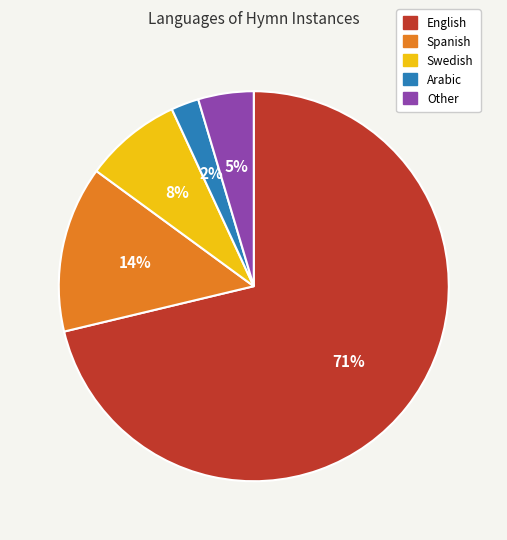

Which has a higher value, Arabic or English?

English